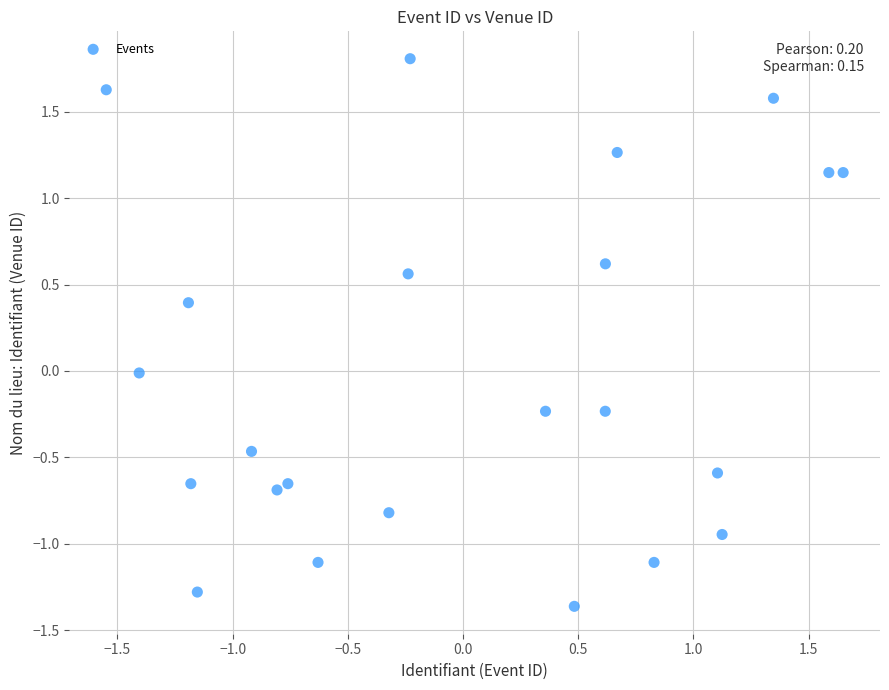

What is the range of X values (max minus min)?

3.2